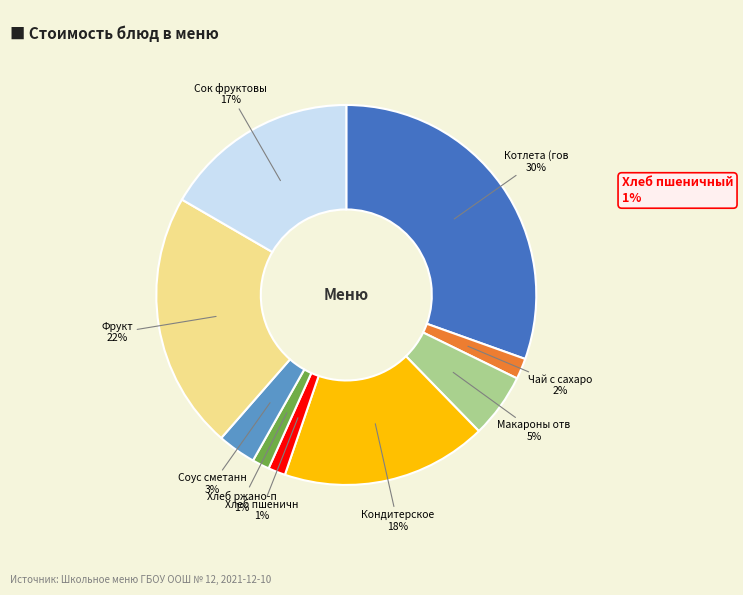

To the nearest percent, what is the difference between the Макароны отварные and Хлеб ржано-пшеничный slice percentages?

4%